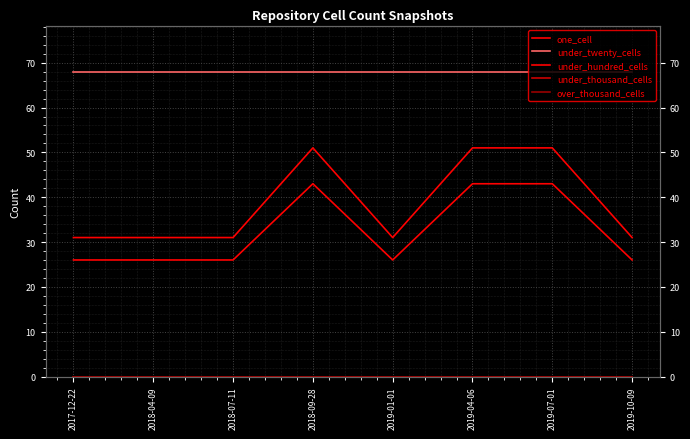

What position from the right is 2019-01-01?

4